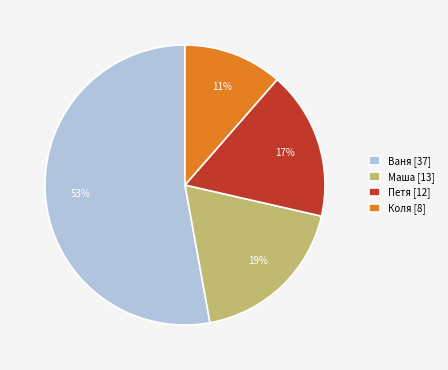

Is it true that Коля [8] is 24% of the pie?

False